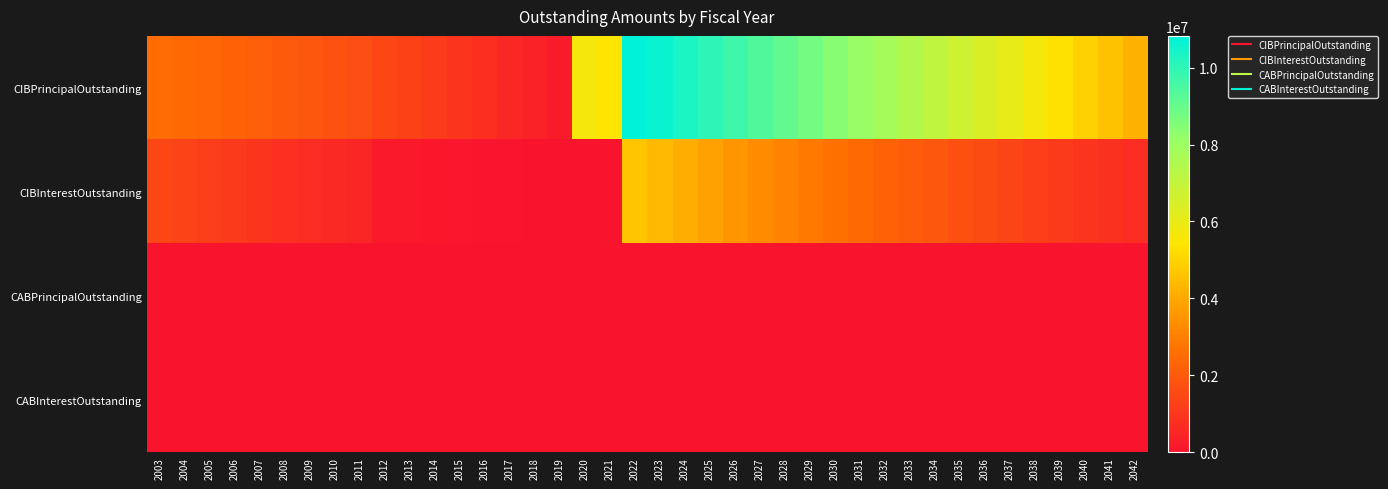

At 2018, list the series in order from largest to smallest.

CIBPrincipalOutstanding, CIBInterestOutstanding, CABPrincipalOutstanding, CABInterestOutstanding